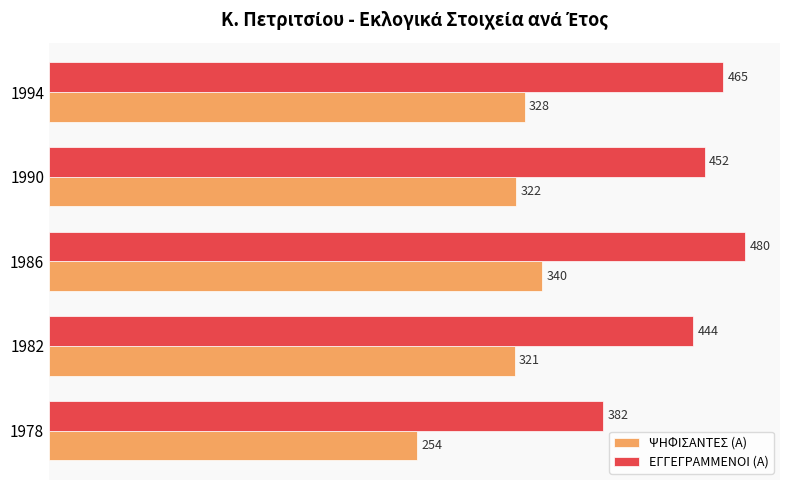

What is the average value of the ΕΓΓΕΓΡΑΜΜΕΝΟΙ (Α) series?

445